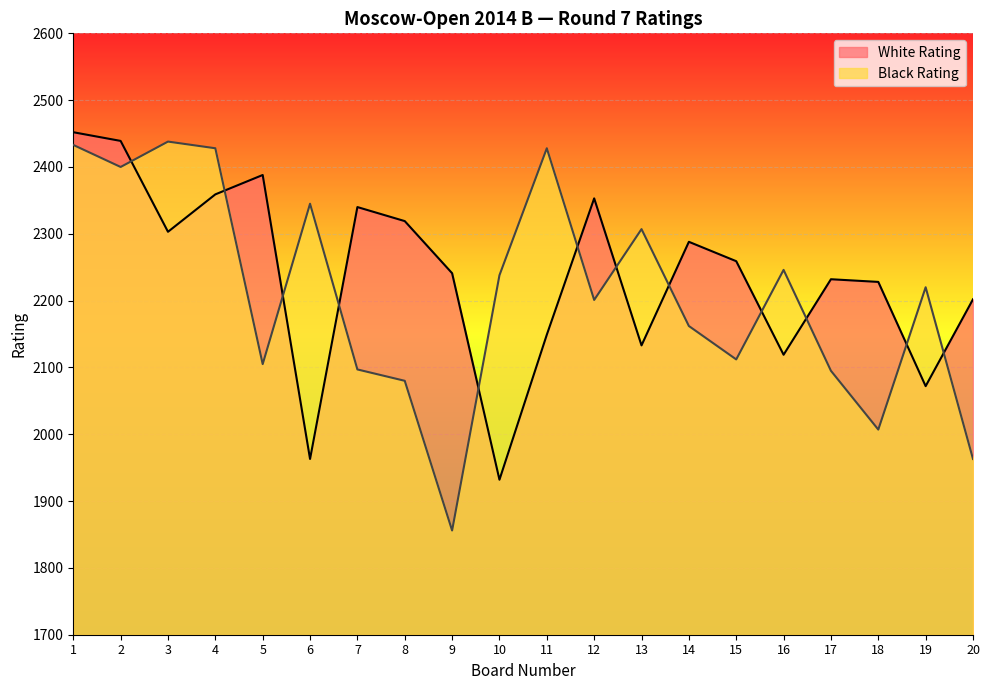

Rank the series by their average value, from highest to lowest.

White Rating, Black Rating